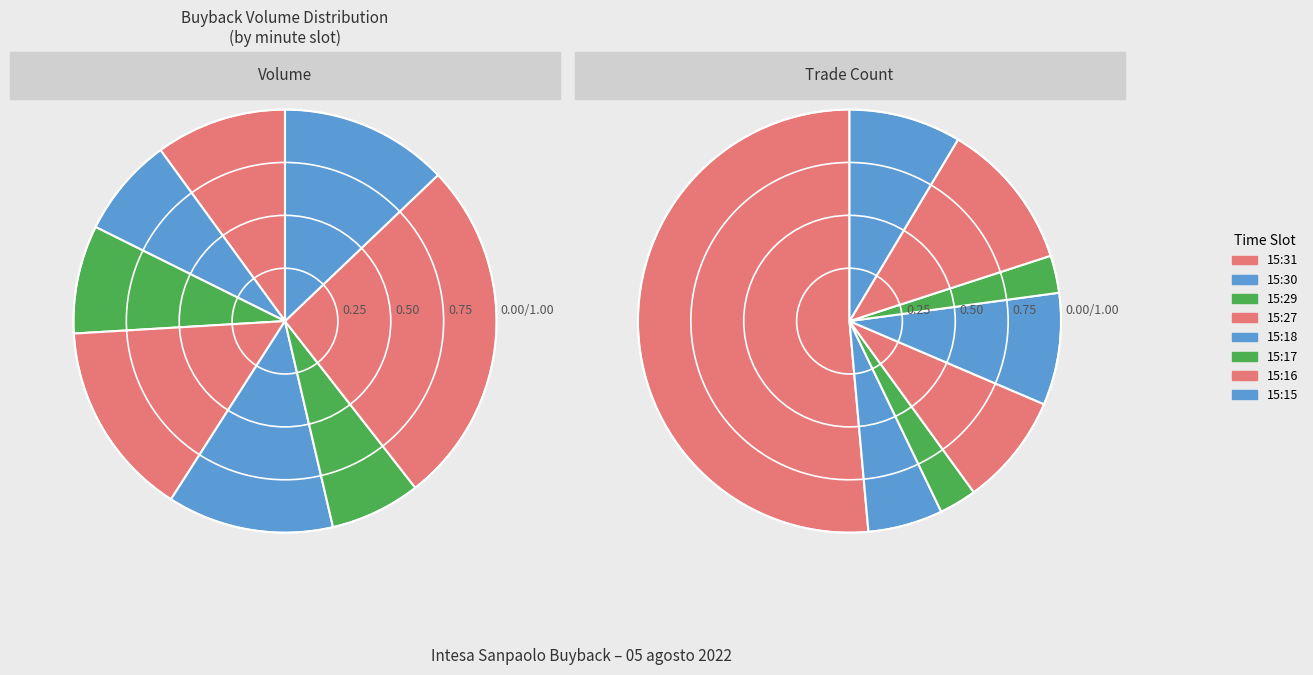

The 15:27 slice represents 21% of the pie. True or false?

False